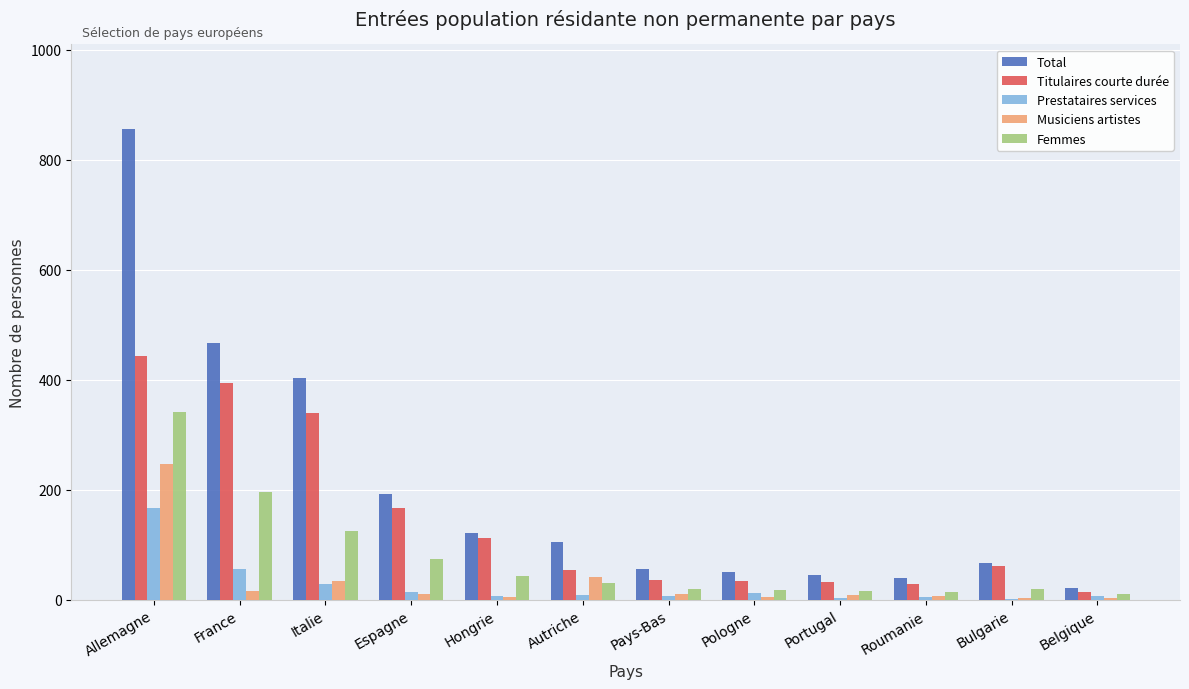

What is the sum of all Prestataires services values?

310